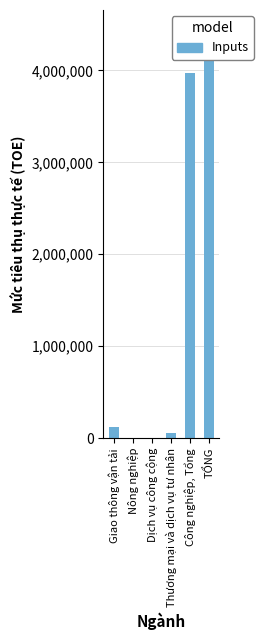

Which label corresponds to the smallest value in the chart?

Dịch vụ công cộng